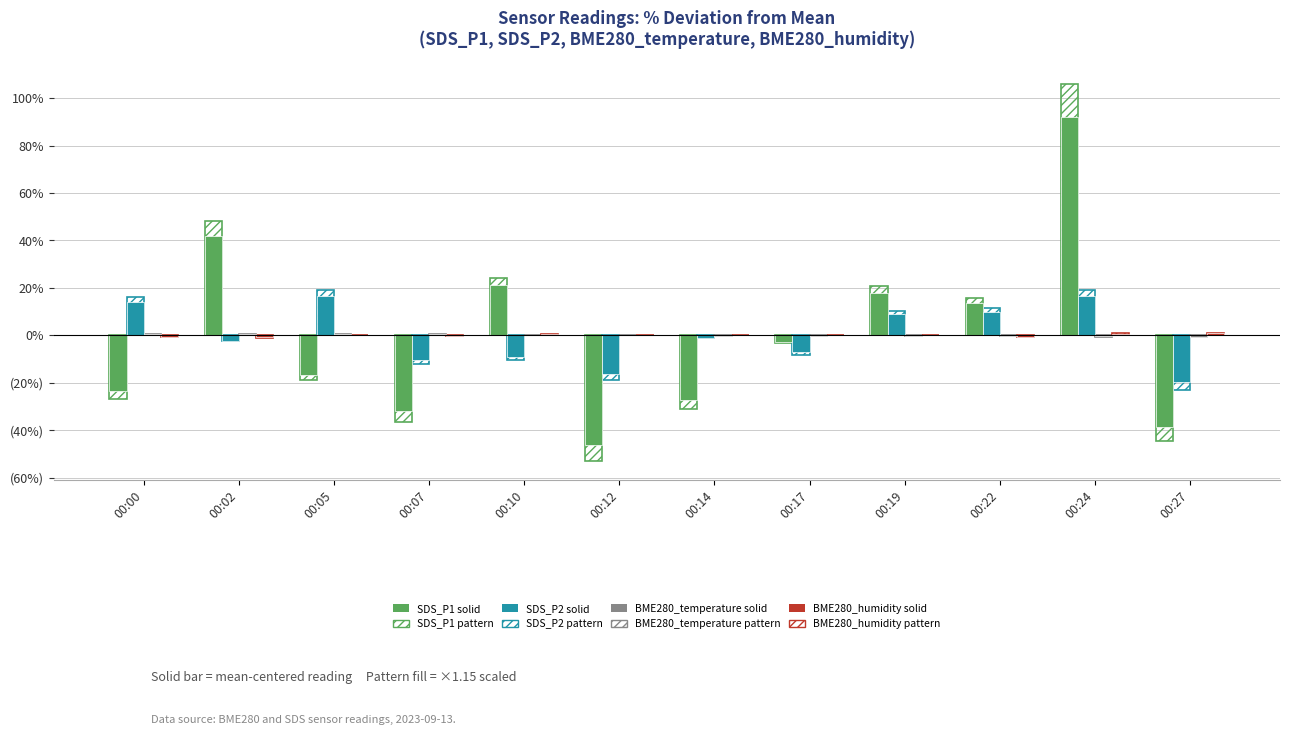

Are the bars grouped side by side (vs. stacked)?

Yes